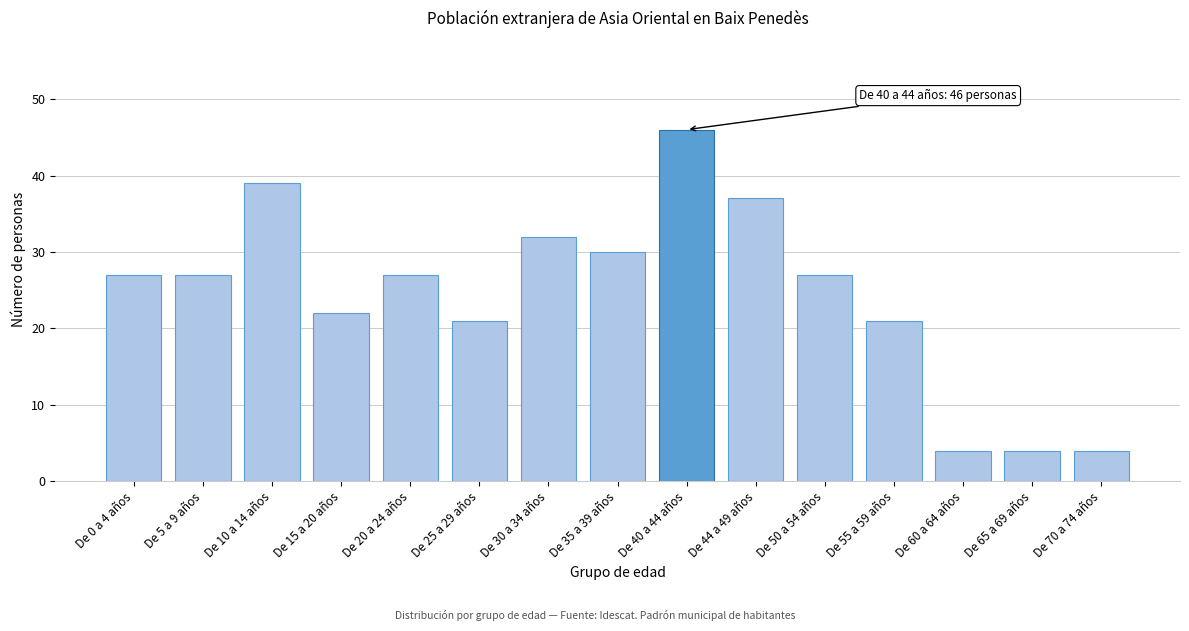

Reading right to left, transcribe all the data shown in this chart.

4	4	4	21	27	37	46	30	32	21	27	22	39	27	27